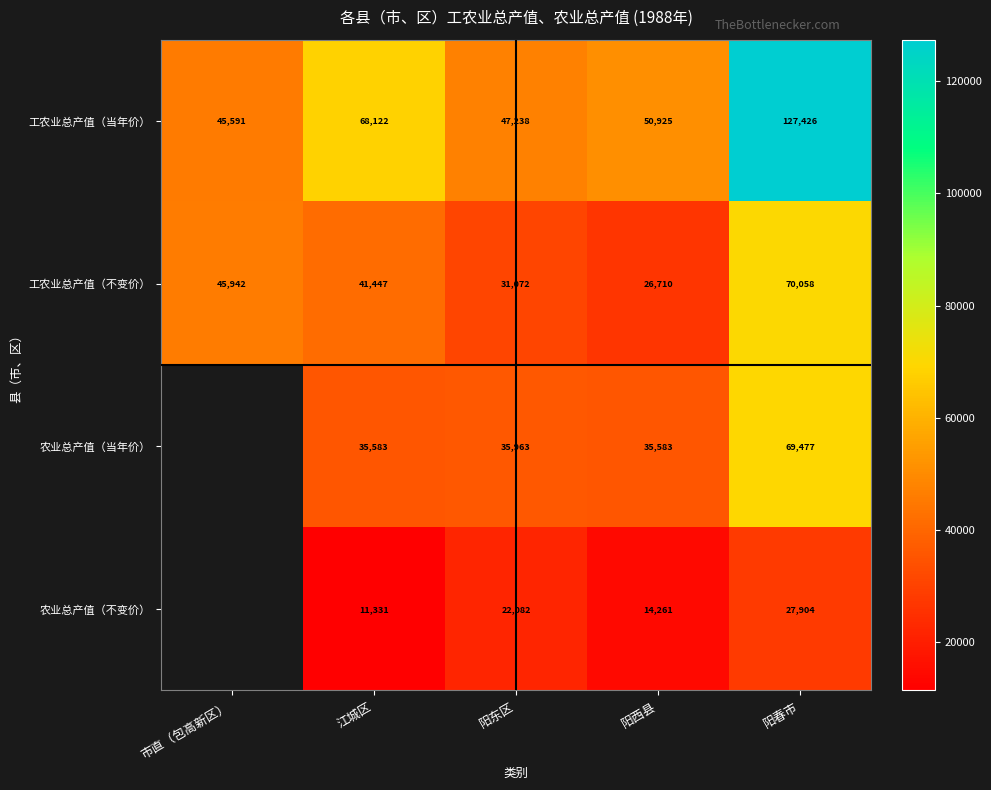

What is the difference between the maximum and minimum values in the 工农业总产值（当年价） series?

81835